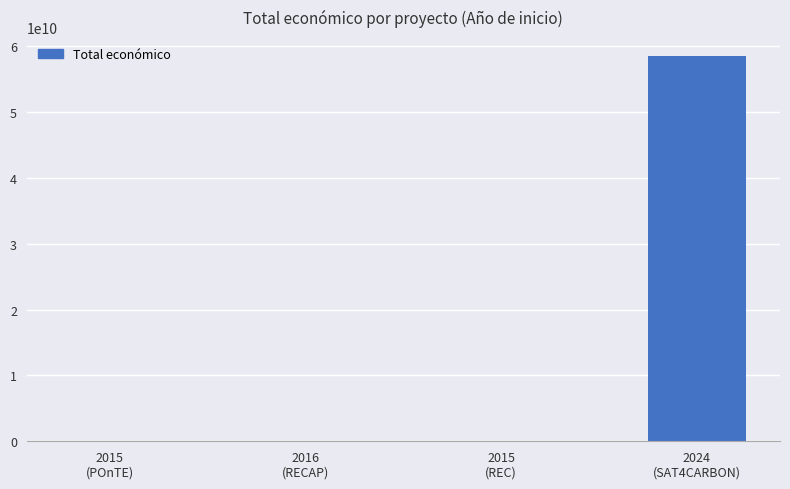

What is the greatest value displayed?

58462941715